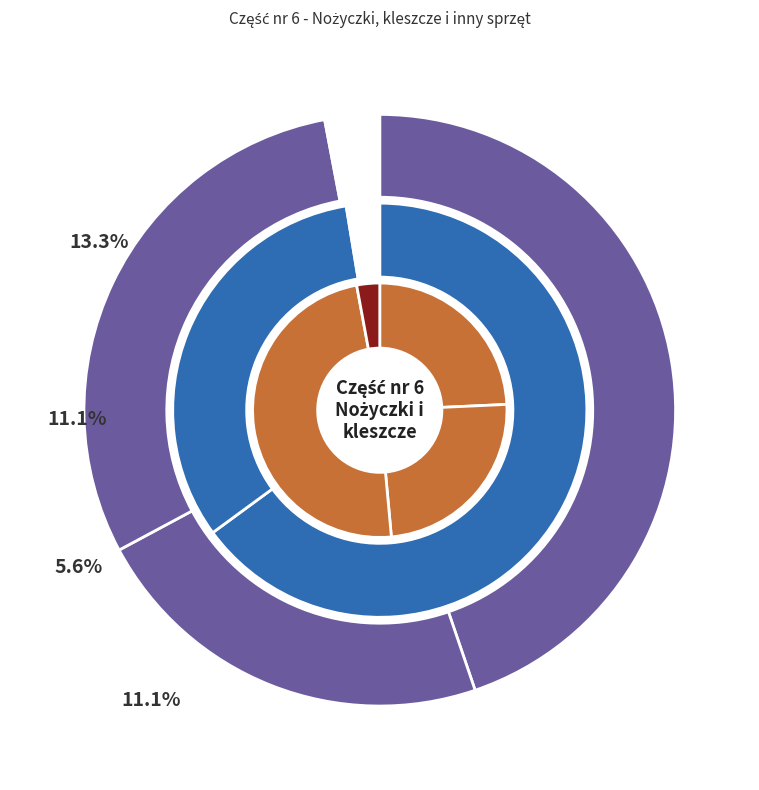

How many slices are in this pie chart?

11